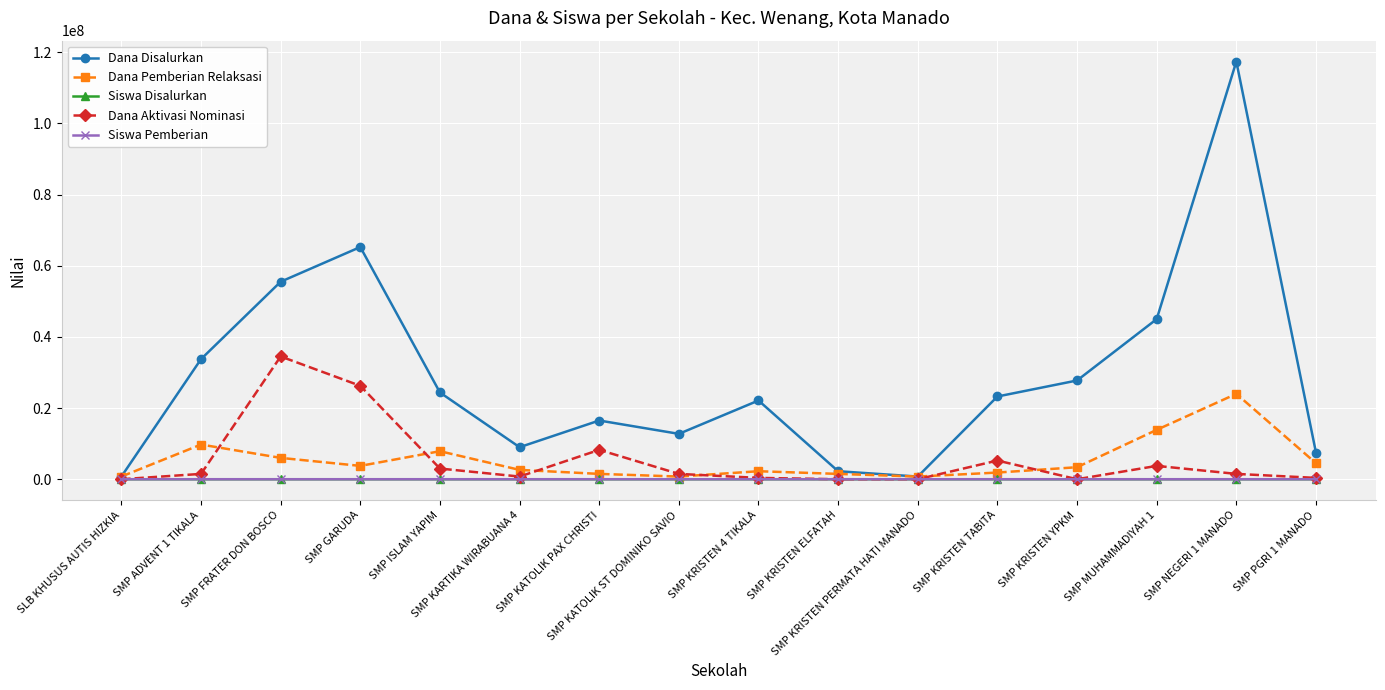

Between SMP KRISTEN ELFATAH and SMP MUHAMMADIYAH 1, which series saw the biggest shift?

Dana Disalurkan